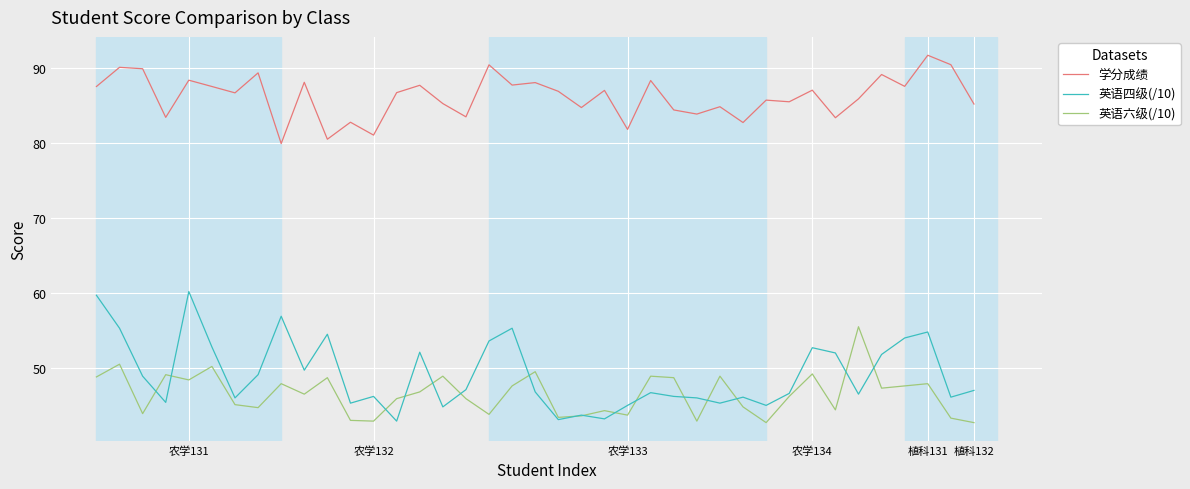

True or false: 学分成绩 and 英语四级(/10) intersect in this chart.

False